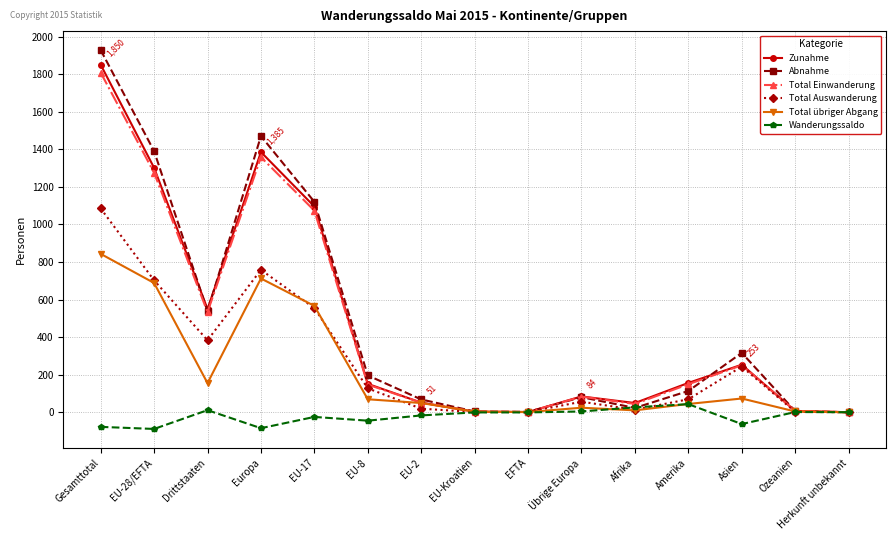

What is the total value across all series at Drittstaaten?

2169